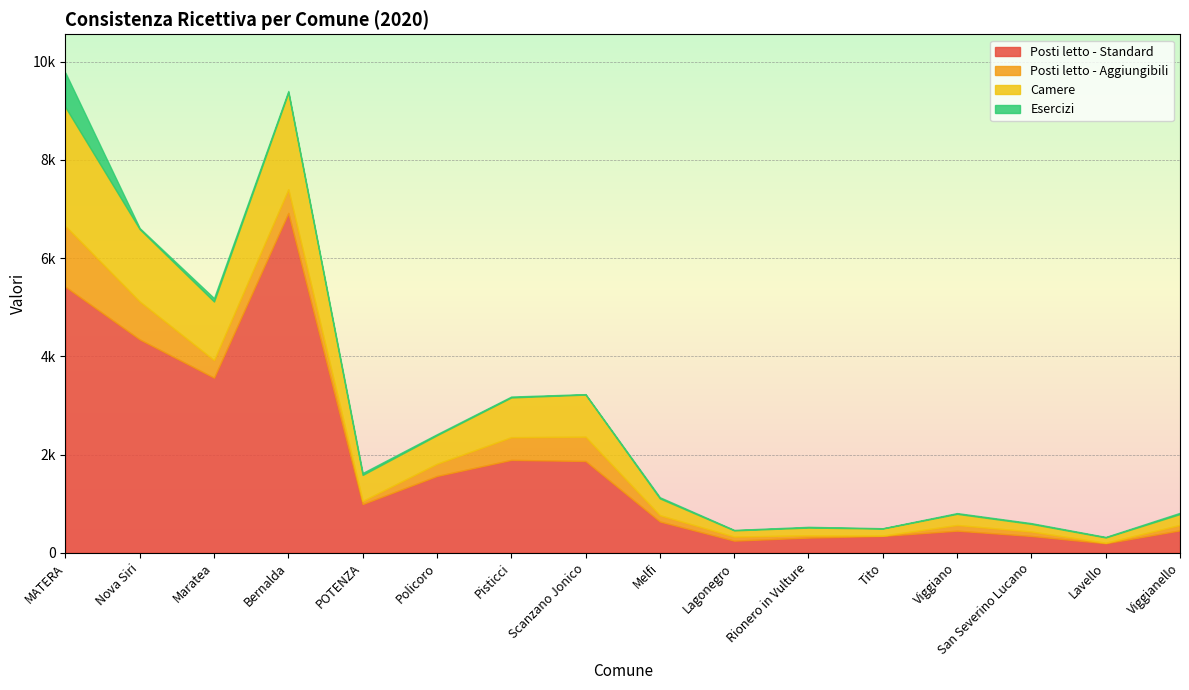

Reading left to right, transcribe all the data shown in this chart.

Posti letto - Standard: MATERA=5418	Nova Siri=4345	Maratea=3565	Bernalda=6921	POTENZA=991	Policoro=1563	Pisticci=1891	Scanzano Jonico=1868	Melfi=636	Lagonegro=246	Rionero in Vulture=308	Tito=342	Viggiano=449	San Severino Lucano=341	Lavello=192	Viggianello=456
Posti letto - Aggiungibili: MATERA=1237	Nova Siri=773	Maratea=358	Bernalda=482	POTENZA=64	Policoro=249	Pisticci=462	Scanzano Jonico=495	Melfi=128	Lagonegro=83	Rionero in Vulture=47	Tito=7	Viggiano=116	San Severino Lucano=91	Lavello=11	Viggianello=111
Camere: MATERA=2420	Nova Siri=1473	Maratea=1194	Bernalda=1971	POTENZA=530	Policoro=581	Pisticci=810	Scanzano Jonico=858	Melfi=342	Lagonegro=126	Rionero in Vulture=157	Tito=144	Viggiano=227	San Severino Lucano=155	Lavello=108	Viggianello=221
Esercizi: MATERA=703	Nova Siri=21	Maratea=69	Bernalda=32	POTENZA=39	Policoro=21	Pisticci=18	Scanzano Jonico=9	Melfi=24	Lagonegro=9	Rionero in Vulture=15	Tito=6	Viggiano=15	San Severino Lucano=15	Lavello=10	Viggianello=25